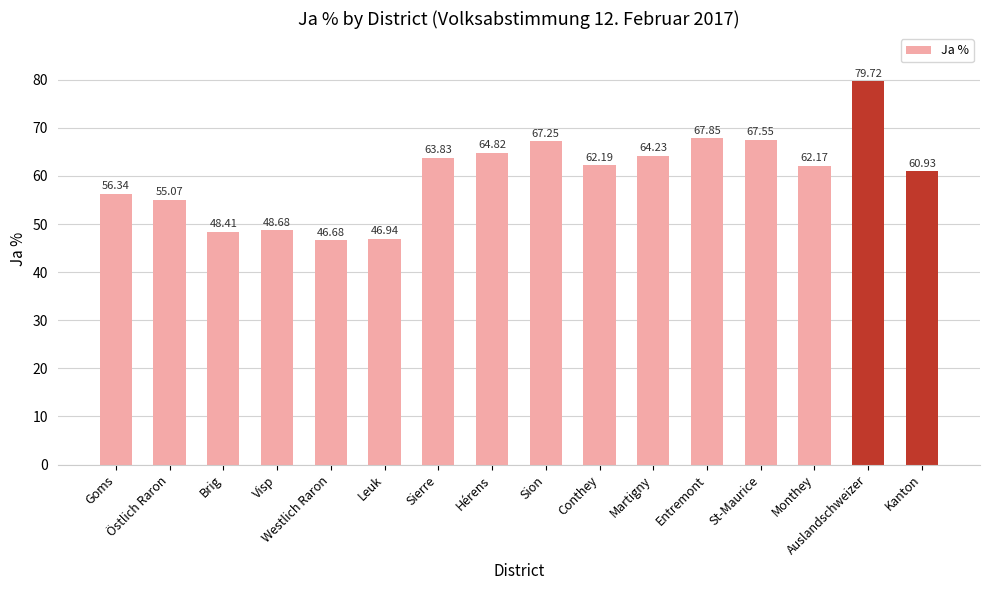

What is the minimum value shown in the chart?

46.7